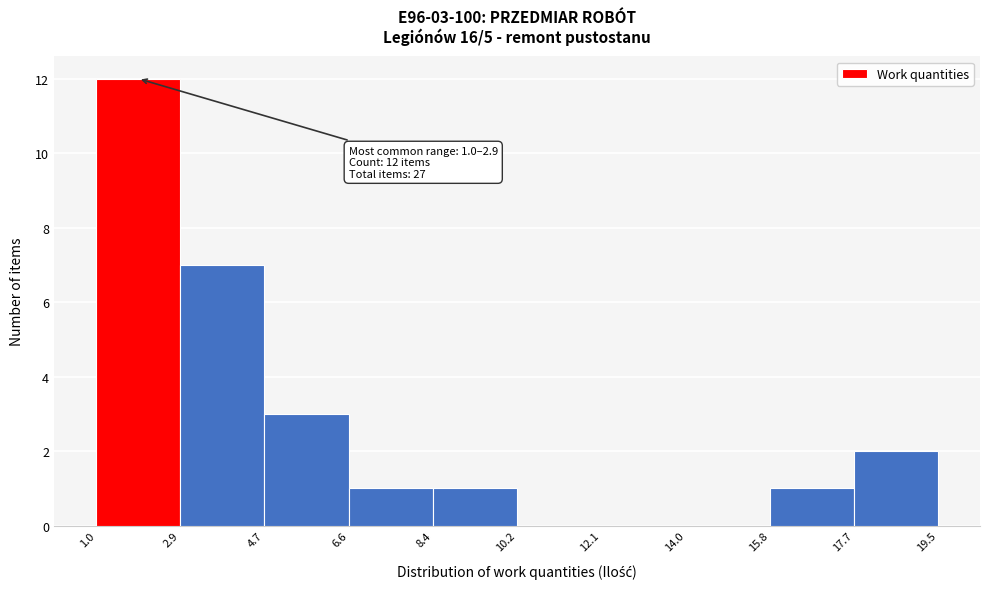

Over which range of the x-axis is the bar tallest?

1.0 to 2.9